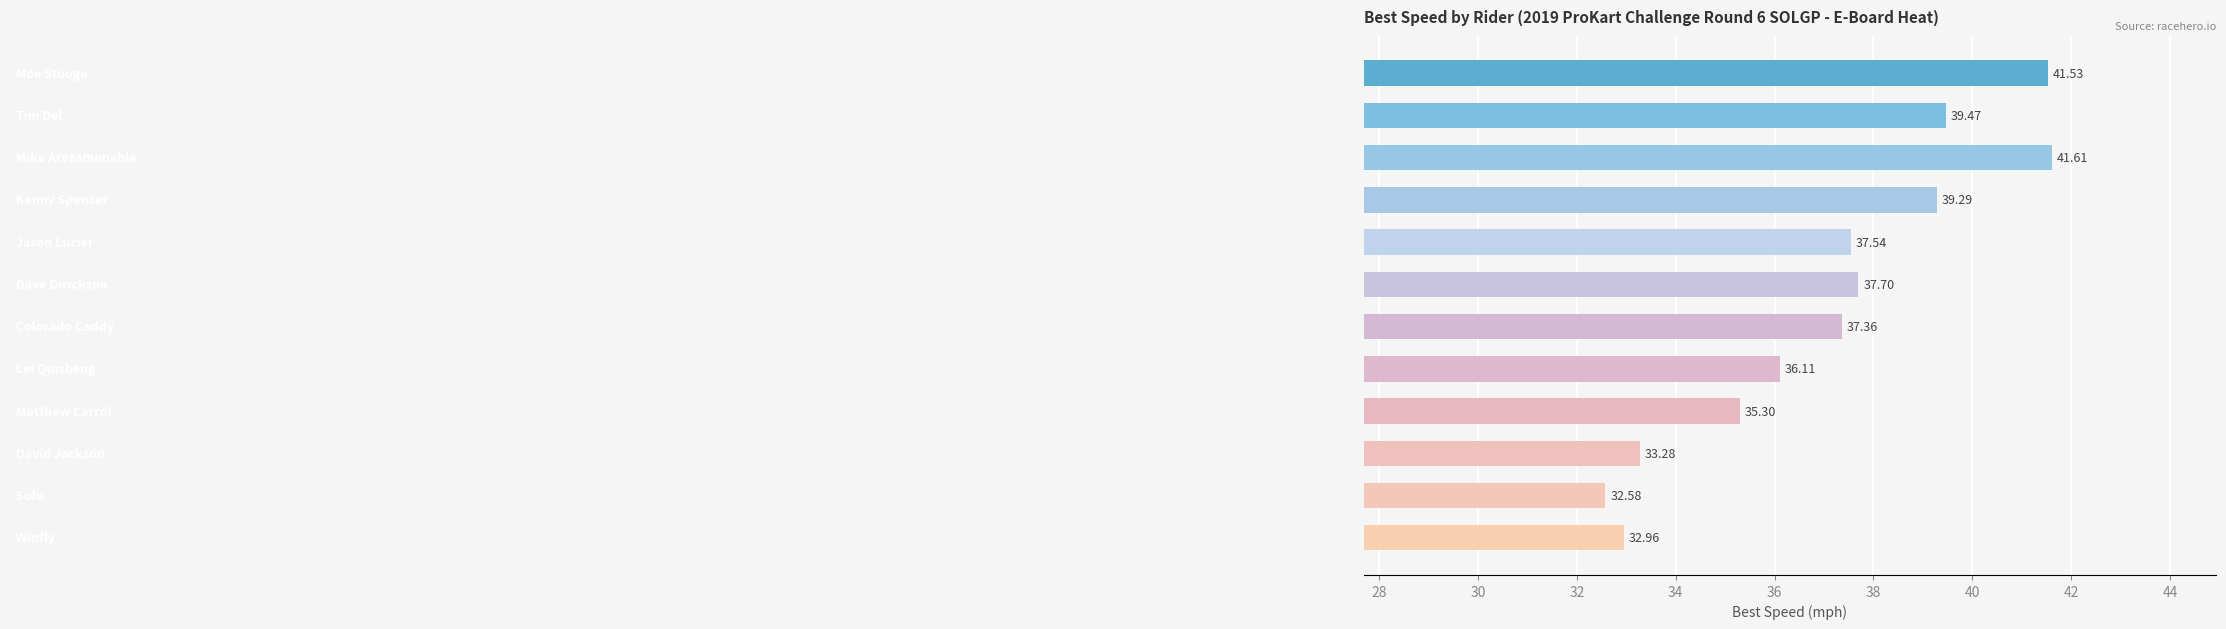

What is the average value?

37.1